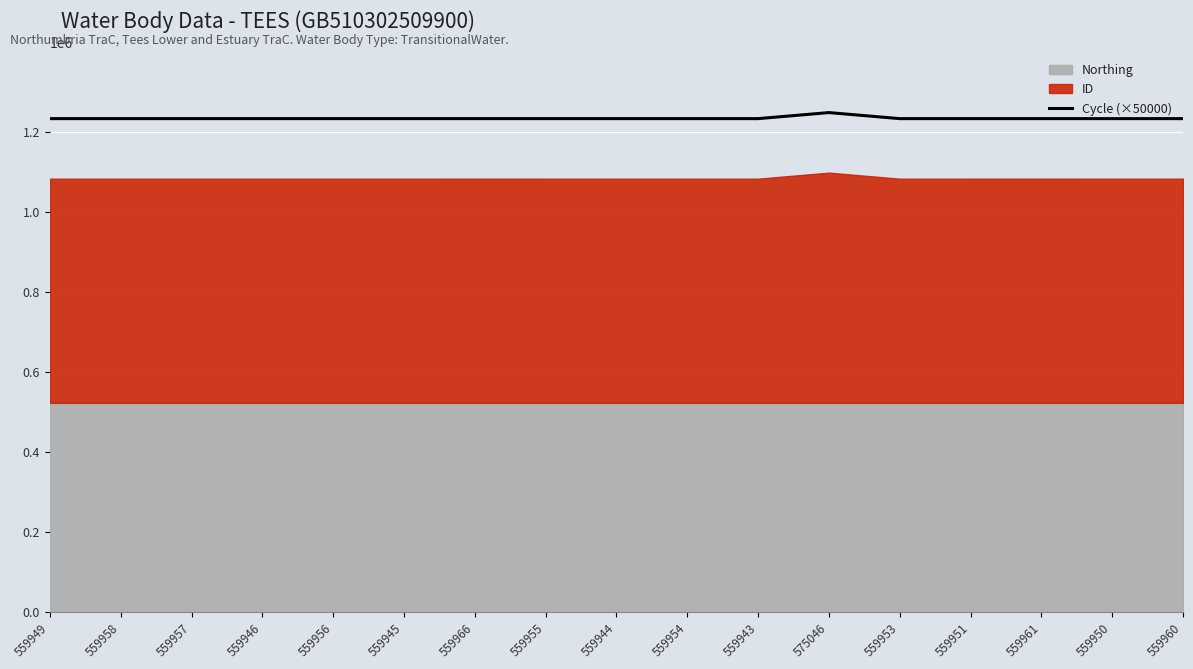

What is the approximate value at 559956, to the nearest 50?

1232900